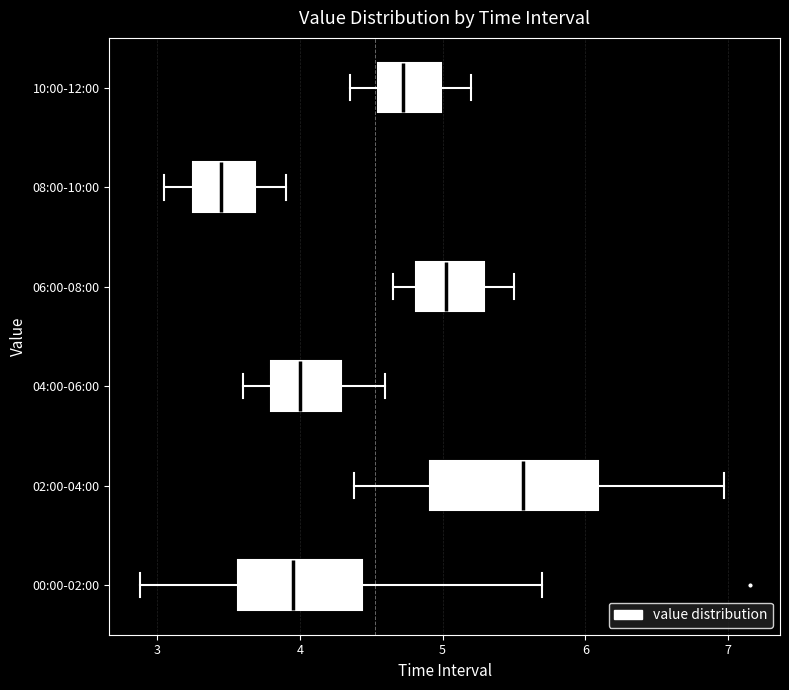

Which box has the furthest to the left median line?

08:00-10:00